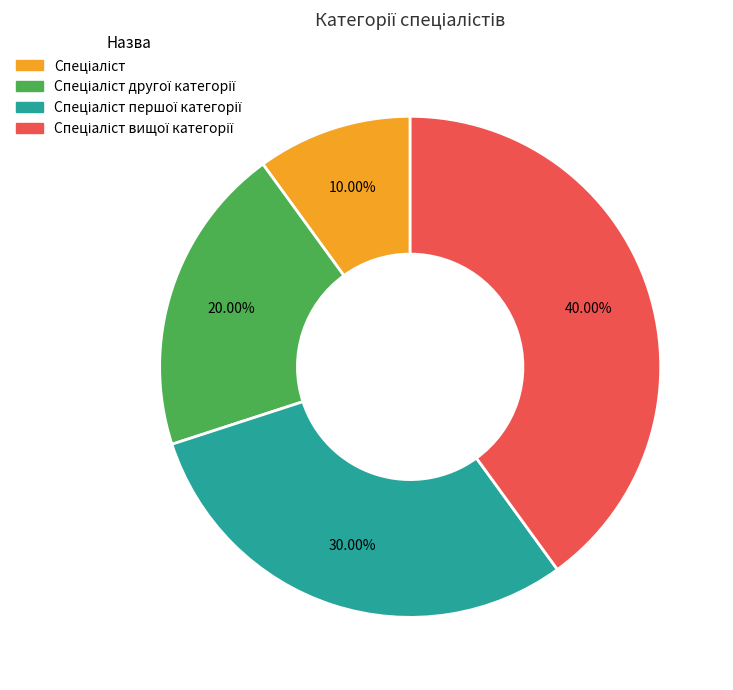

Is there any slice that represents more than half of the pie?

No